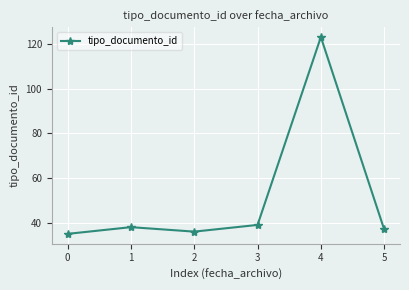

How many points are higher than both their immediate neighbors (excluding endpoints)?

2